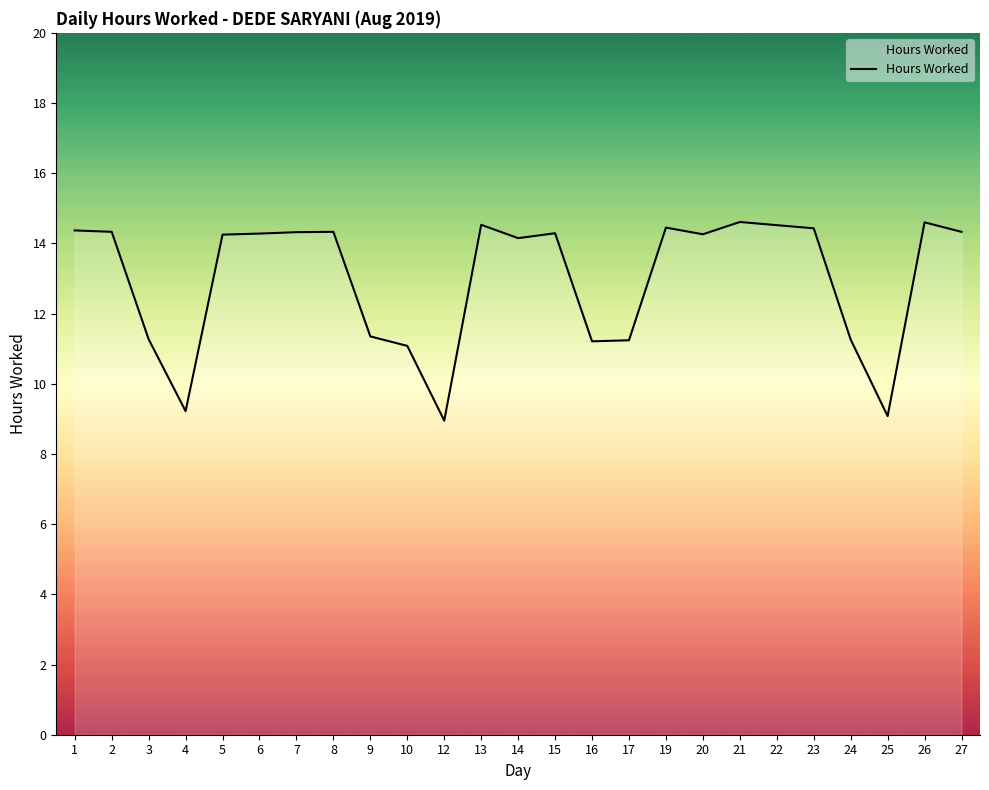

What is the difference between the maximum and minimum values?

5.7